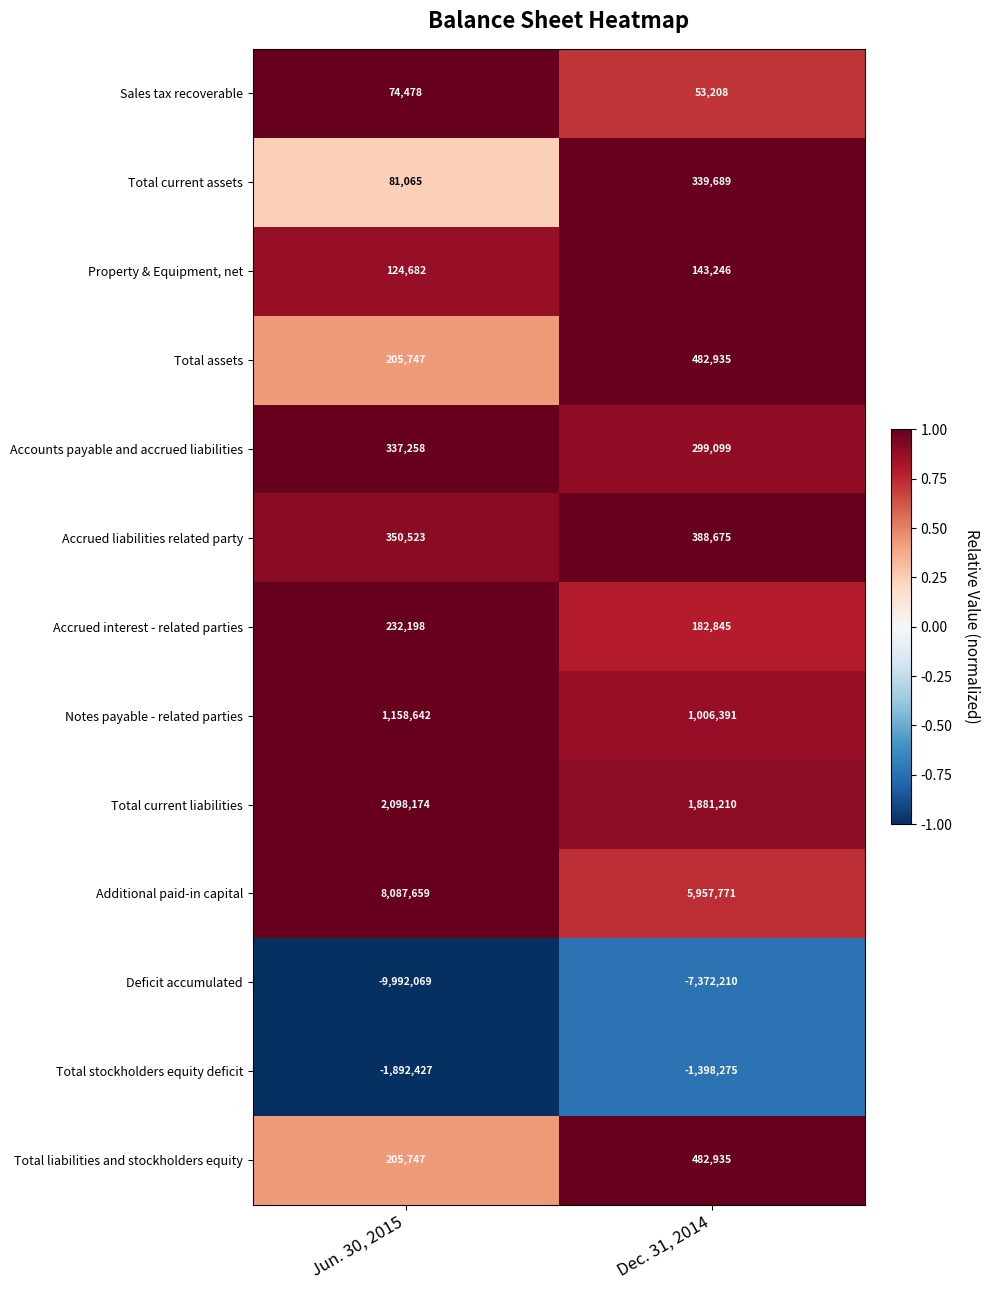

Count the number of categories in the chart.

2